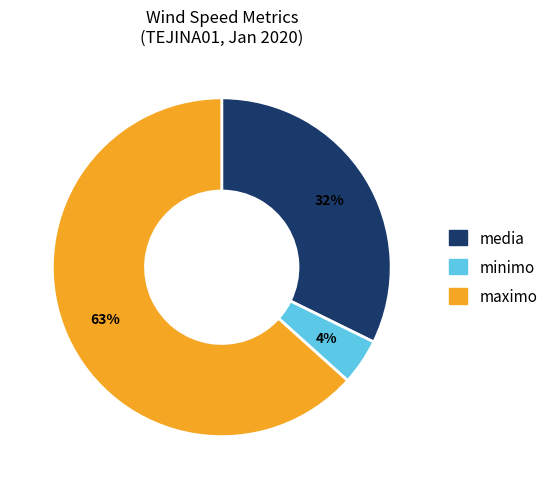

The maximo slice represents 63% of the pie. True or false?

True